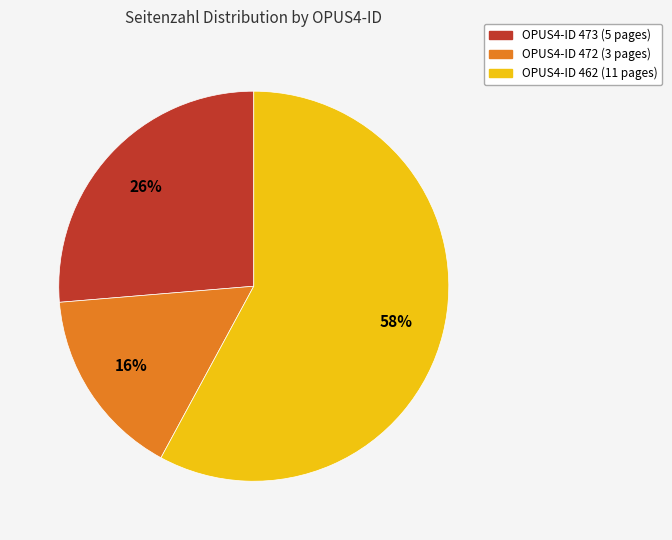

Does any single category account for the majority?

Yes